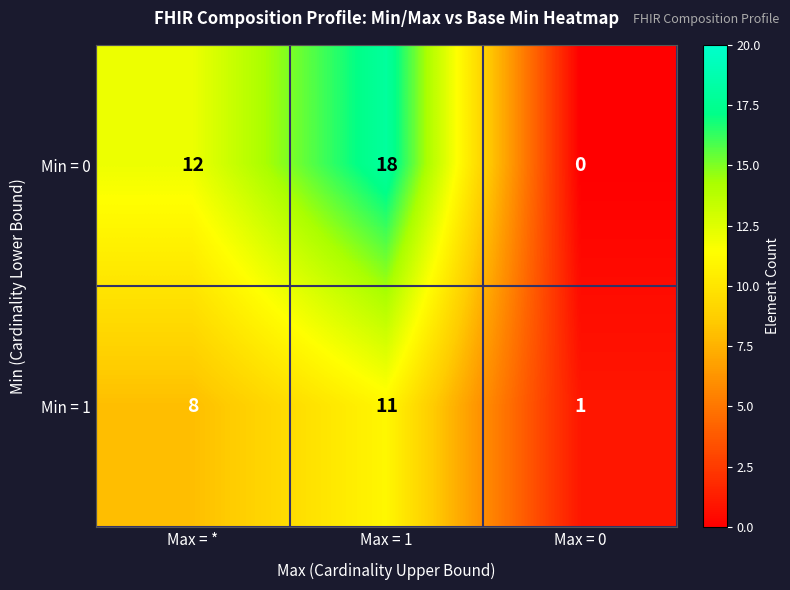

What is the maximum value shown in the chart?

18